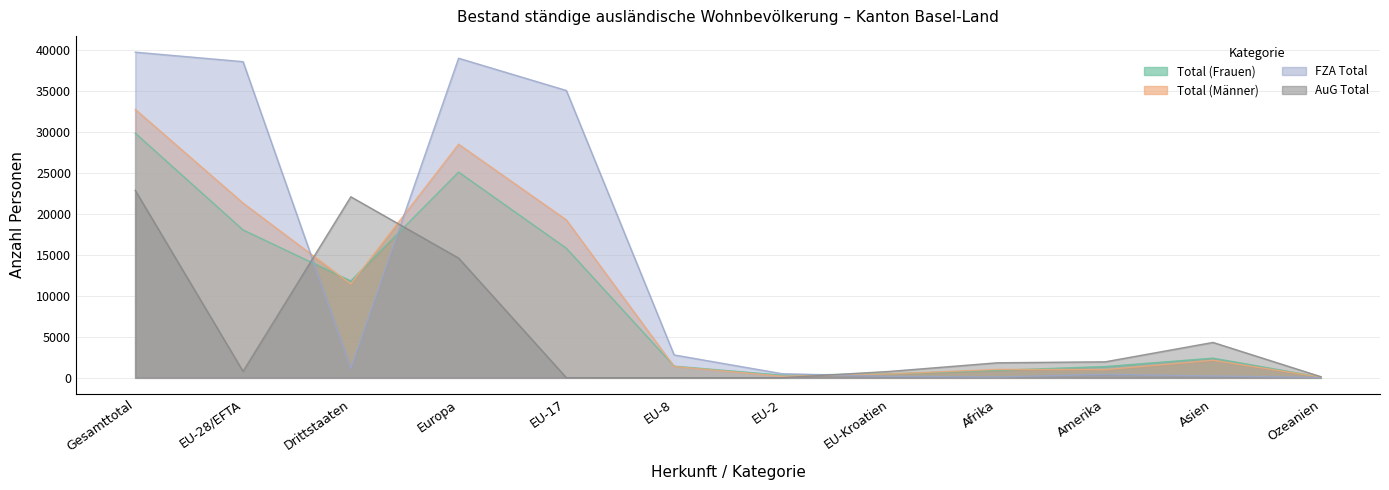

Reading left to right, what are all the values shown in this chart?

Total (Frauen): 29878	18058	11820	25127	15816	1413	312	476	904	1366	2392	75
Total (Männer): 32790	21343	11447	28533	19284	1372	186	466	1013	993	2133	85
FZA Total: 39778	38621	1157	39038	35096	2785	495	169	89	413	210	27
AuG Total: 22890	780	22110	14622	4	0	3	773	1828	1946	4315	133